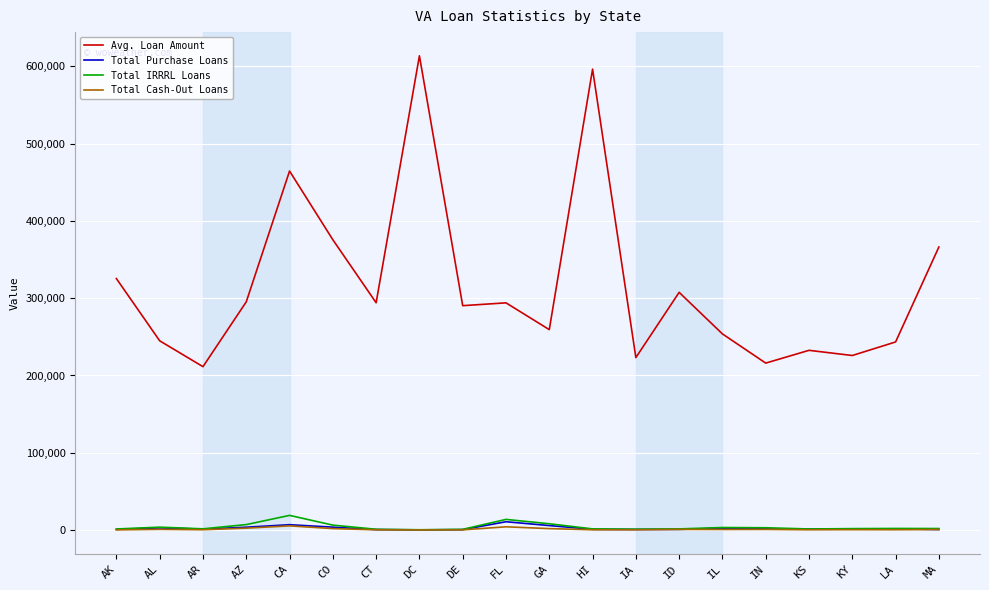

Count the number of categories in the chart.

20